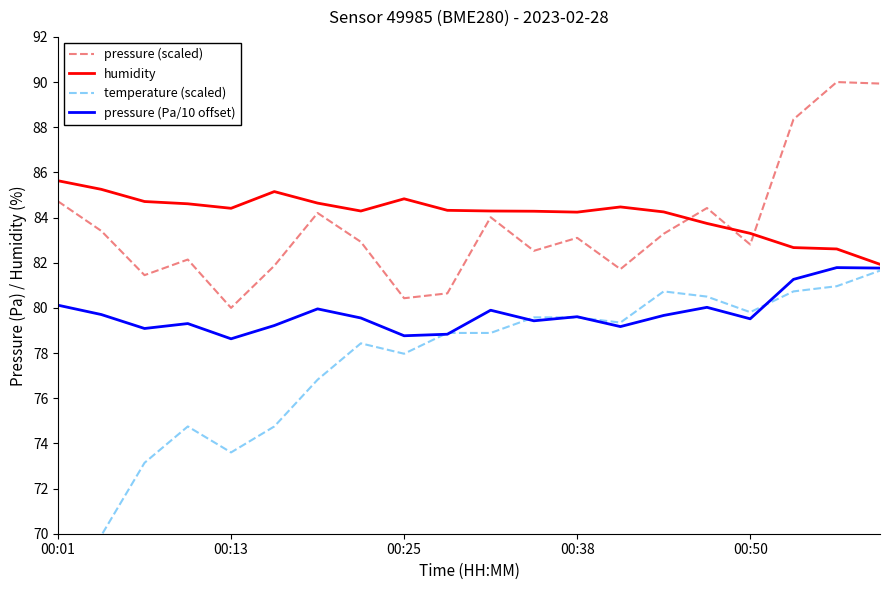

At which label is pressure (Pa/10 offset) closest to 80?

15